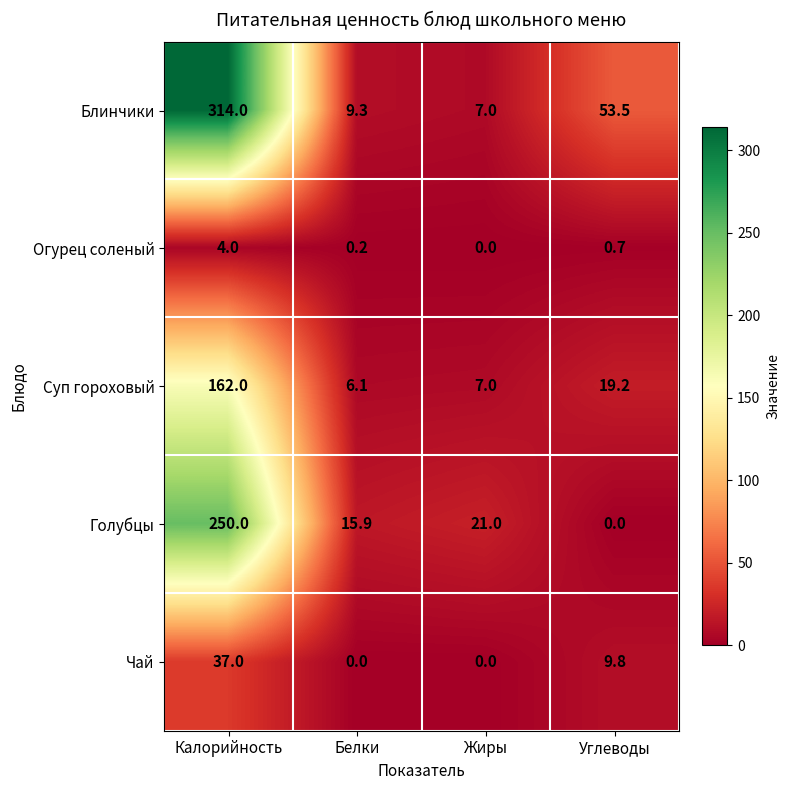

What is the difference between the maximum and minimum values in the Голубцы series?

250.0